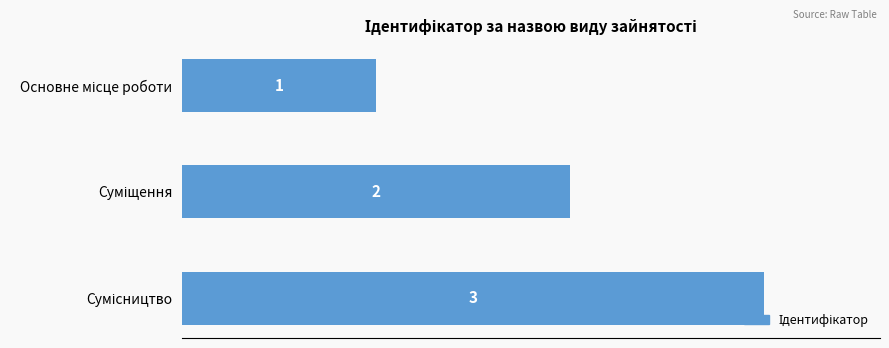

What is the sum of all values?

6